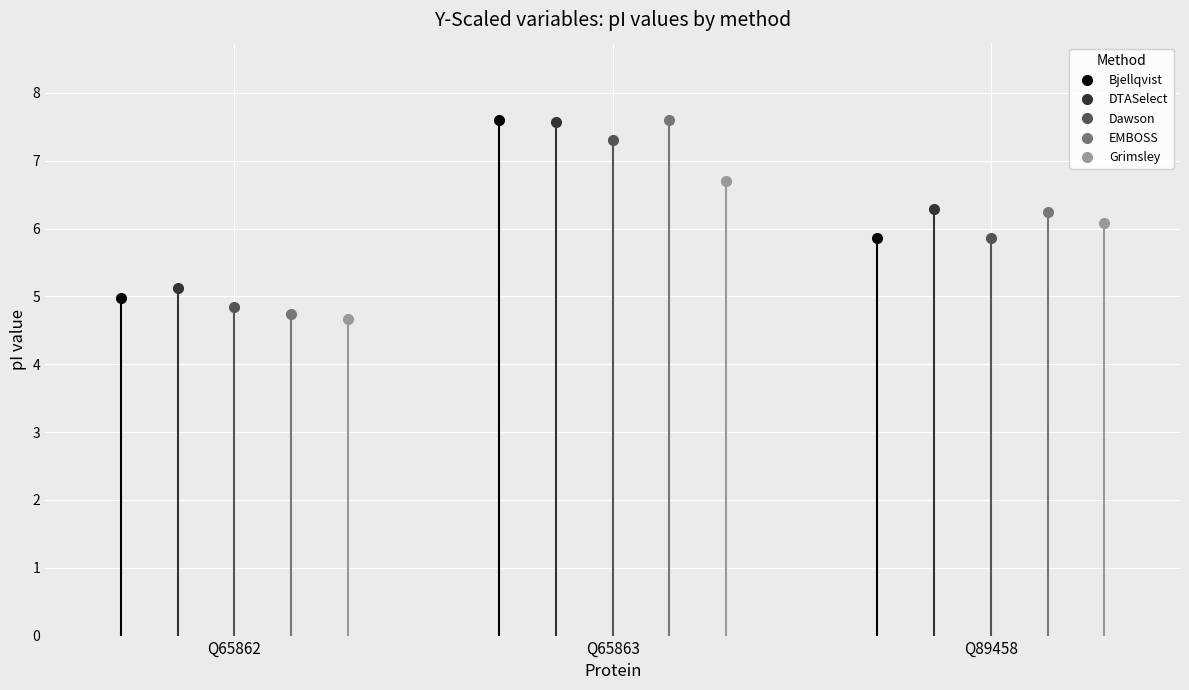

List the series in order of their peak value, lowest first.

Grimsley, Dawson, DTASelect, Bjellqvist, EMBOSS